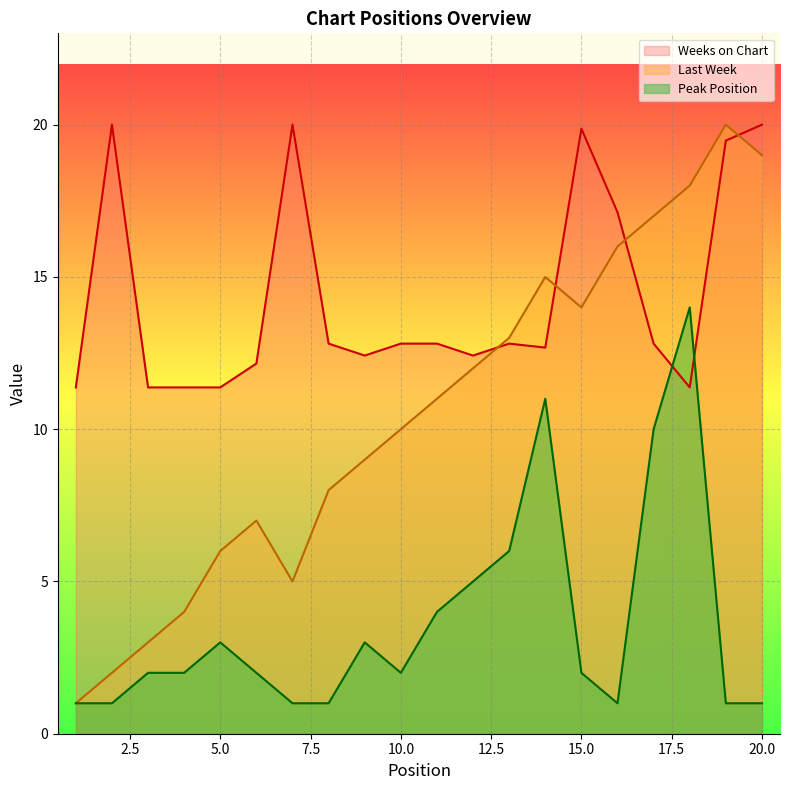

What value does the Last Week series have at 1?

1.0